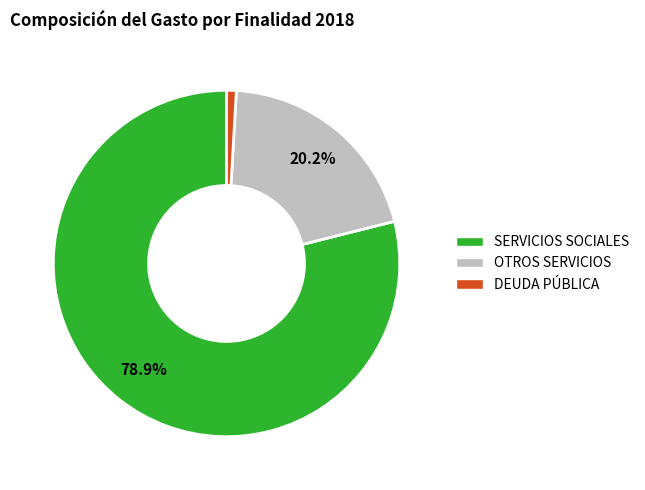

To the nearest percent, what percentage of the pie is DEUDA PÚBLICA?

1%